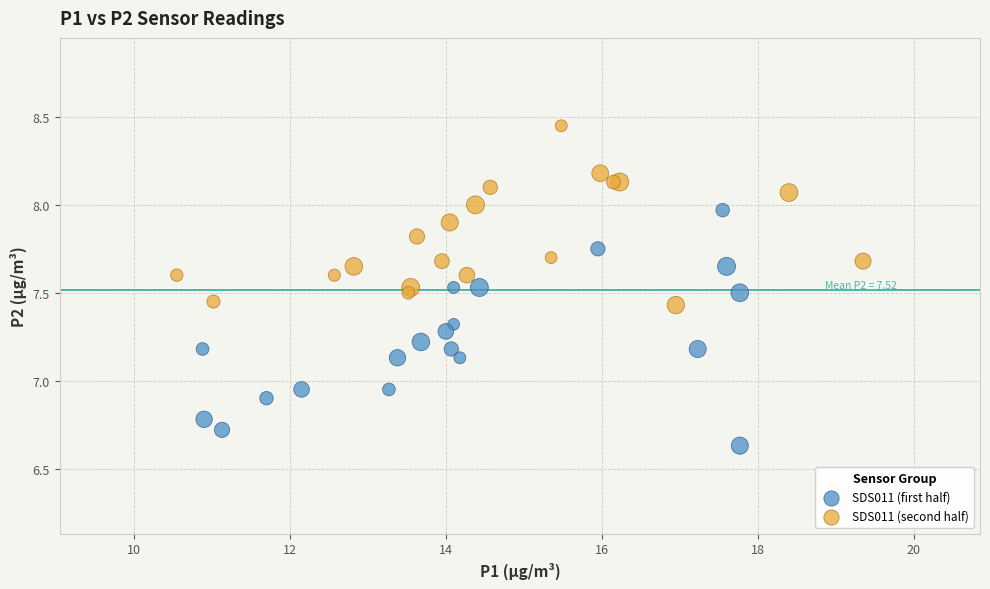

Which series has the largest Y range (max minus min)?

SDS011 (first half)